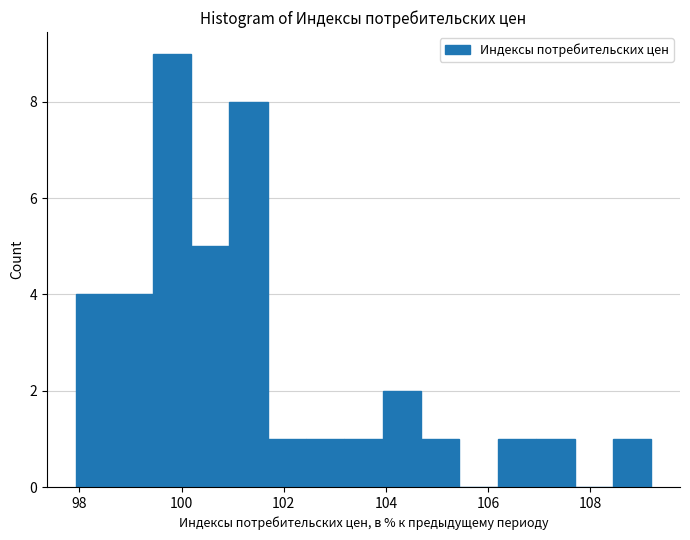

Read against the x-axis, roughly where is the centre of the tallest bar?

99.8